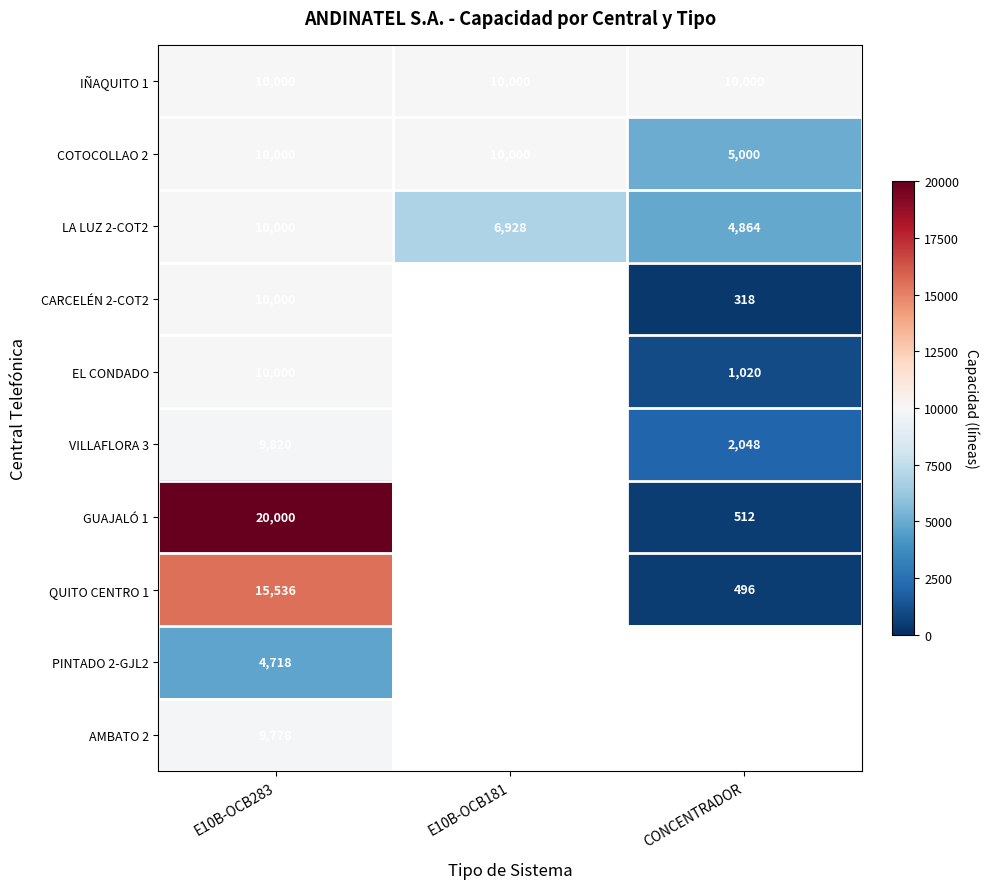

Which has a higher value, E10B-OCB181 or E10B-OCB283?

E10B-OCB181